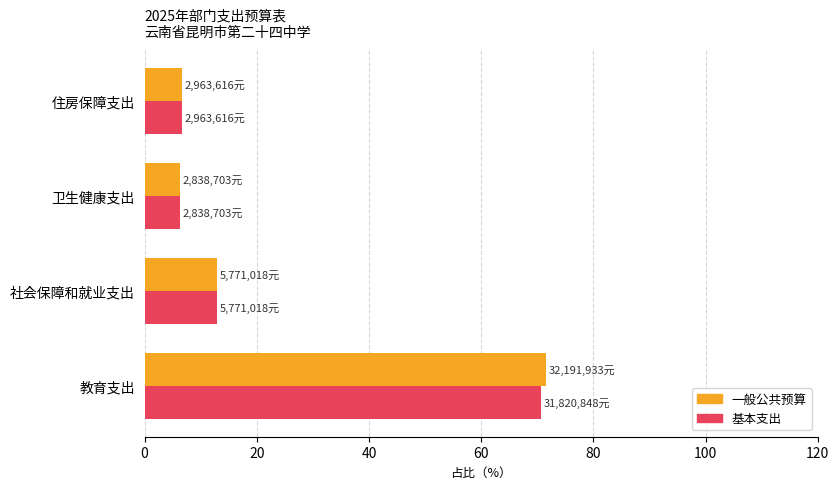

What is the average value of the 基本支出 series?

24.1